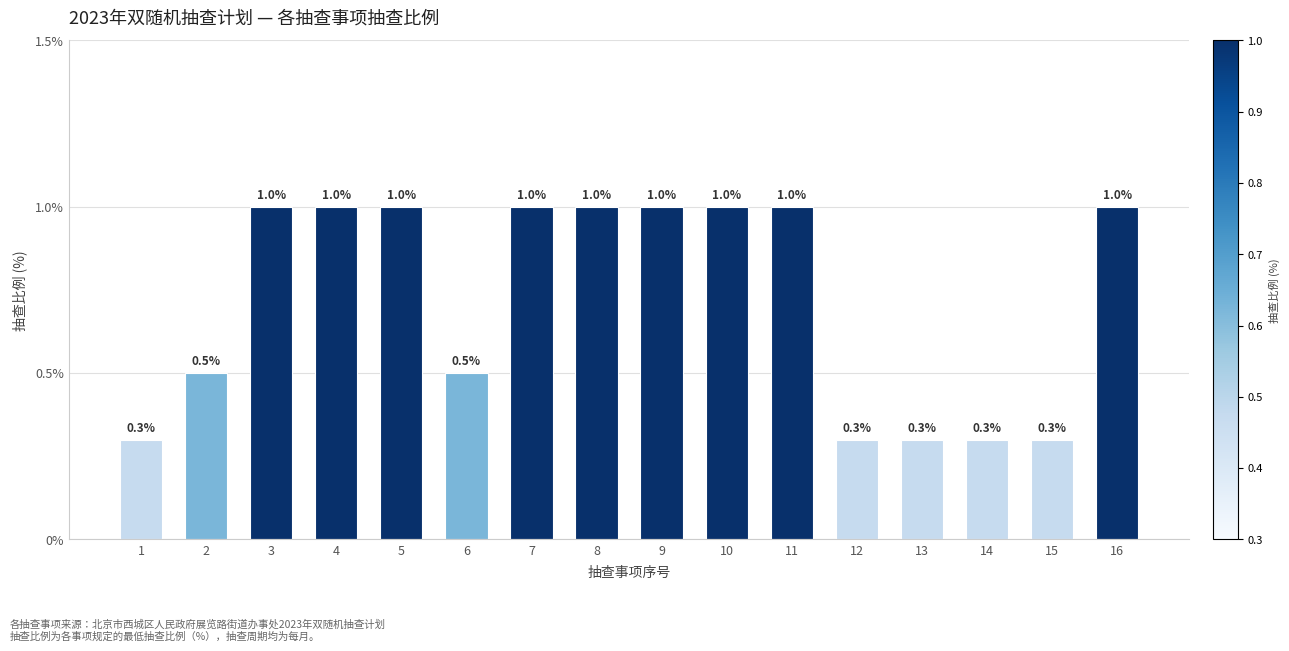

The chart shows a value of 0.3 at 14. True or false?

True